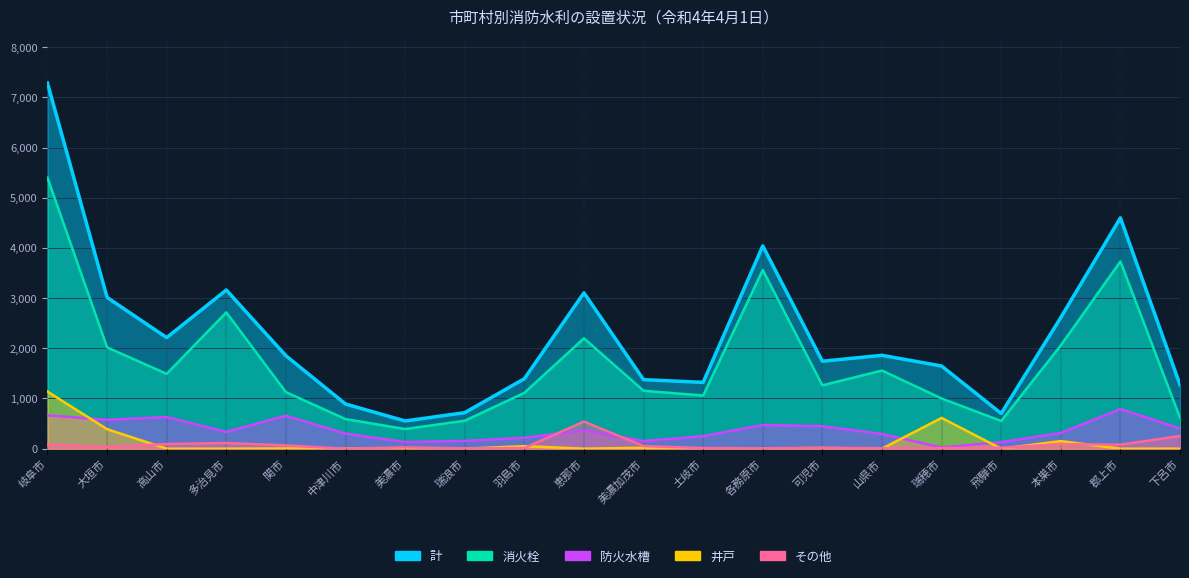

List the series in order of their peak value, highest first.

計, 消火栓, 井戸, 防火水槽, その他